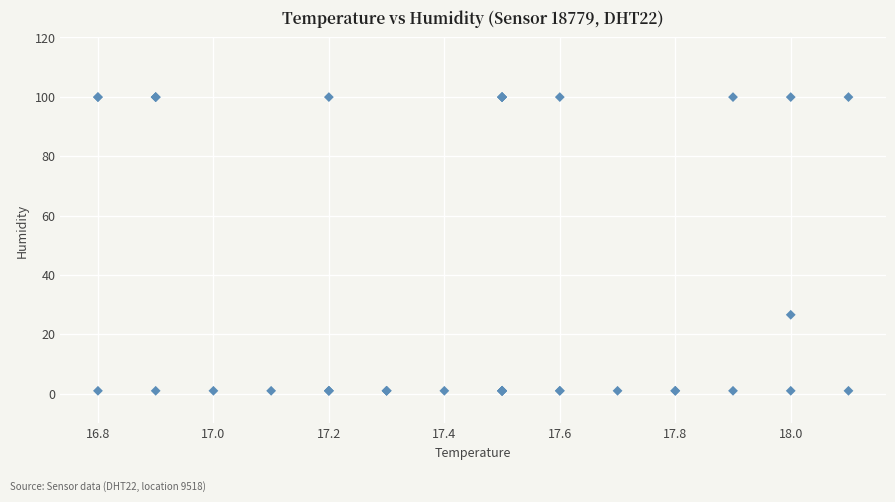

What Y value in the scatter plot is closest to 50?

26.6